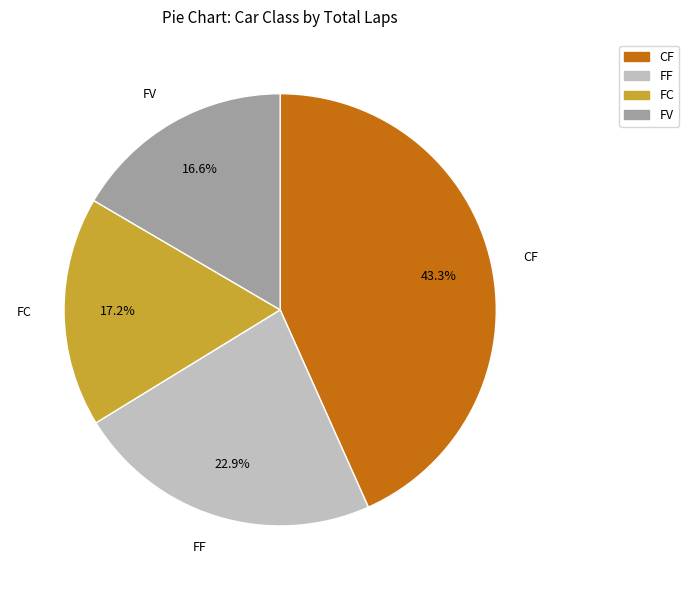

Does any single category account for the majority?

No